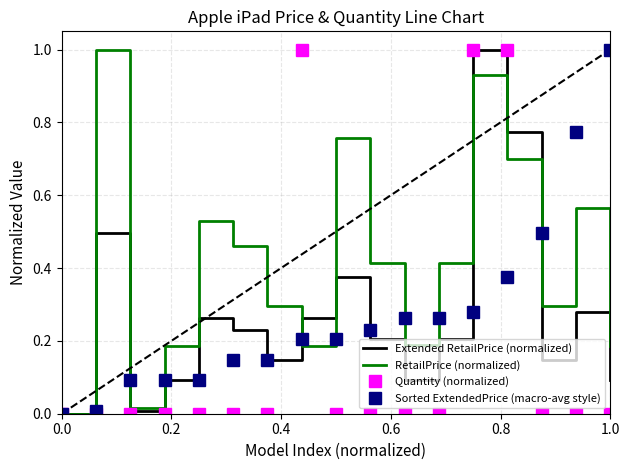

What is the maximum value shown in the chart?

1.0